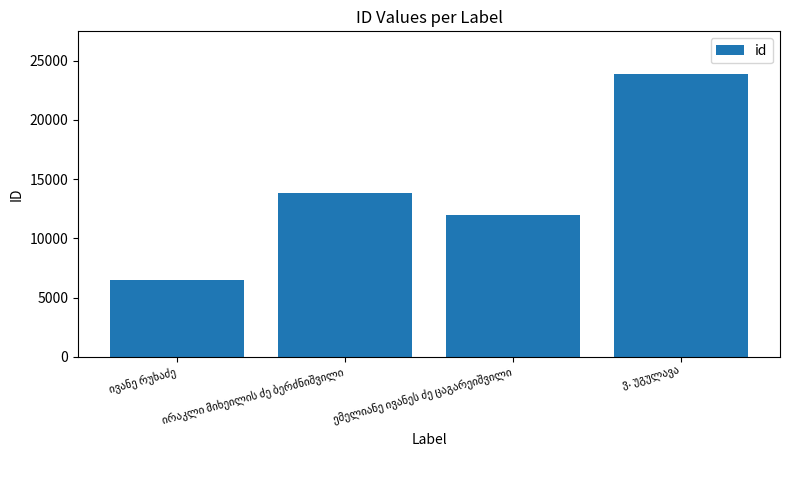

What is the maximum value shown in the chart?

23896